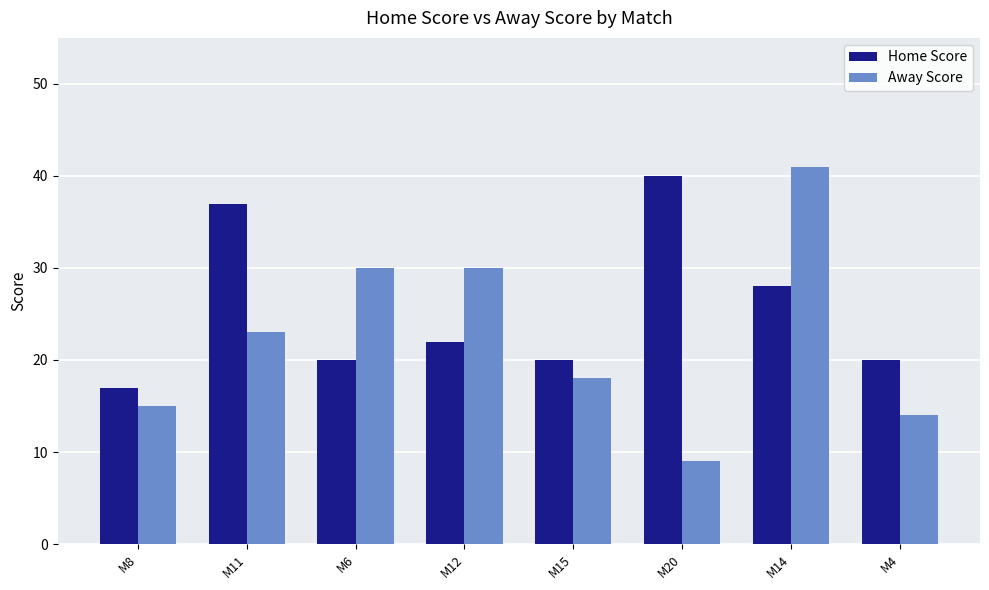

Are the bars grouped side by side (vs. stacked)?

Yes